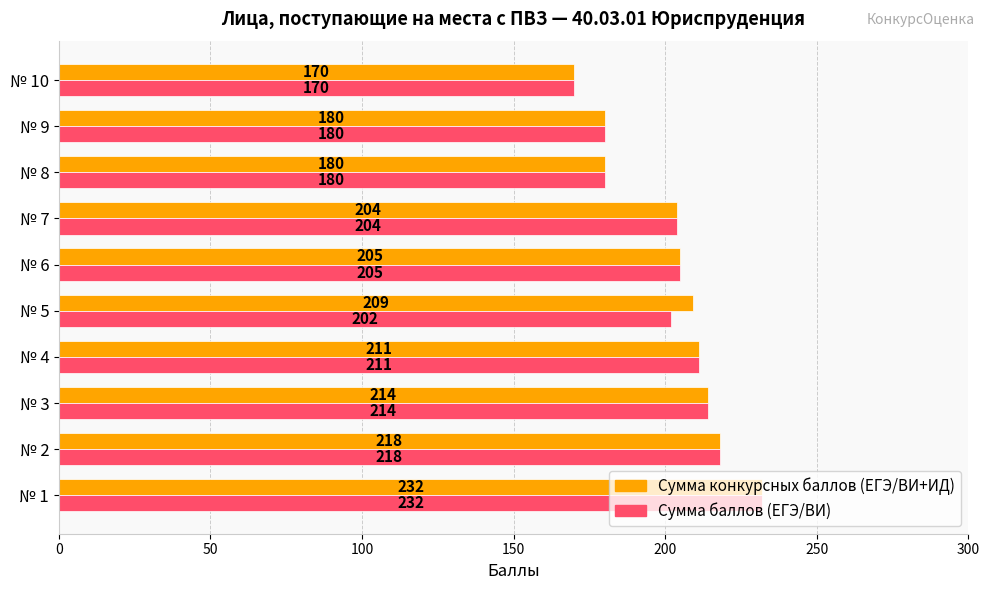

What is the minimum value shown in the chart?

170